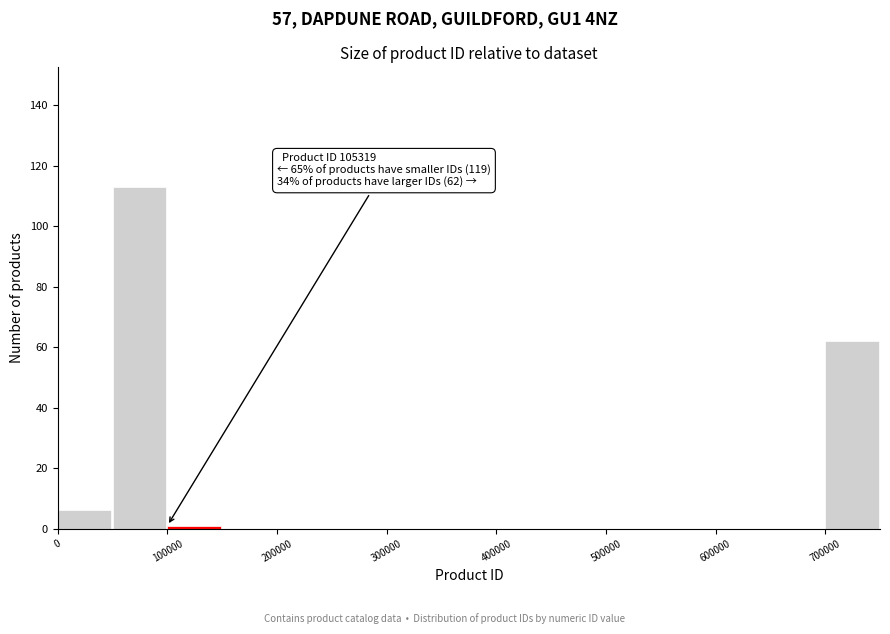

Which range on the x-axis has the tallest bar?

50000 to 100000